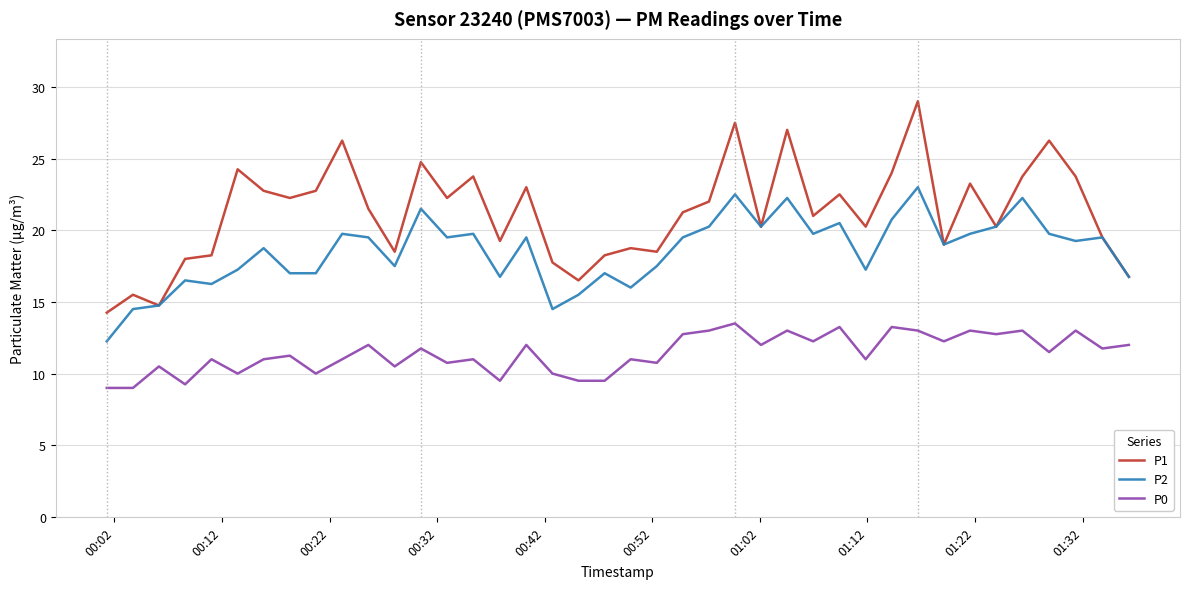

True or false: P1 and P0 cross at least once.

False